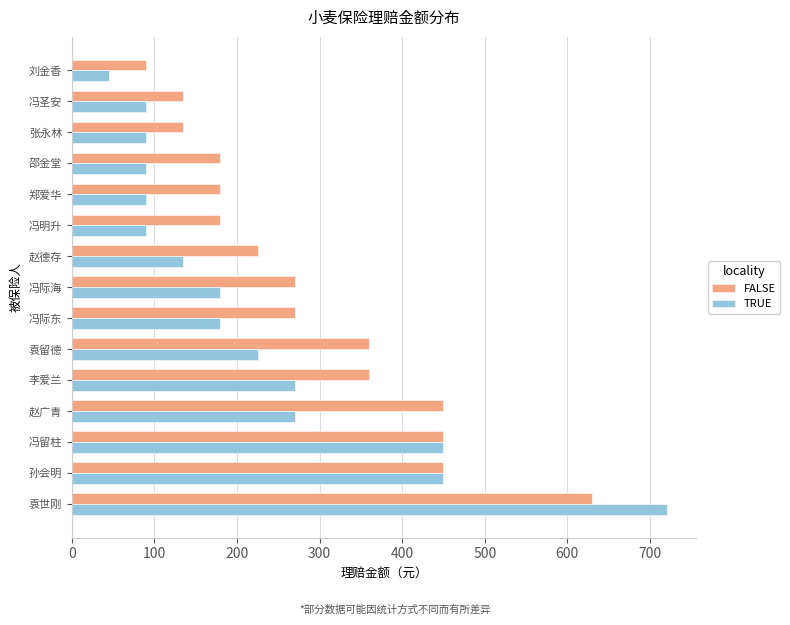

What is the minimum value shown in the chart?

45